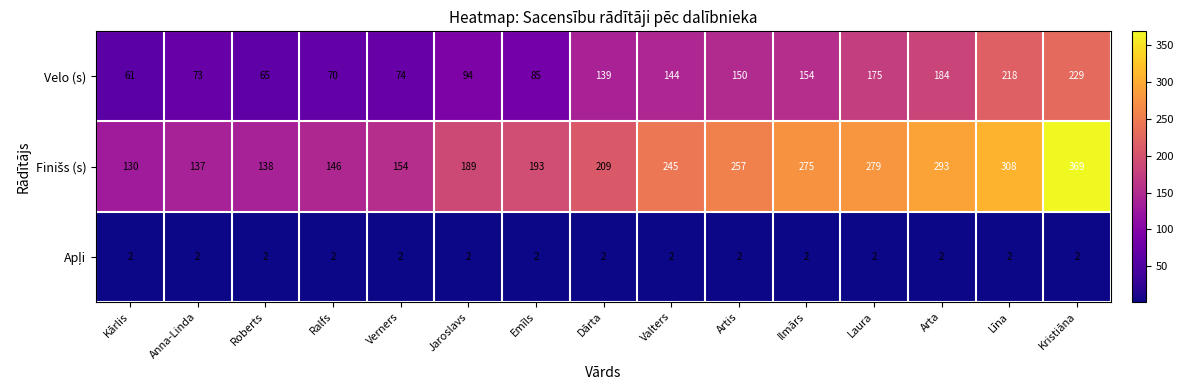

Which category has the lowest value in the Velo (s) series?

Kārlis